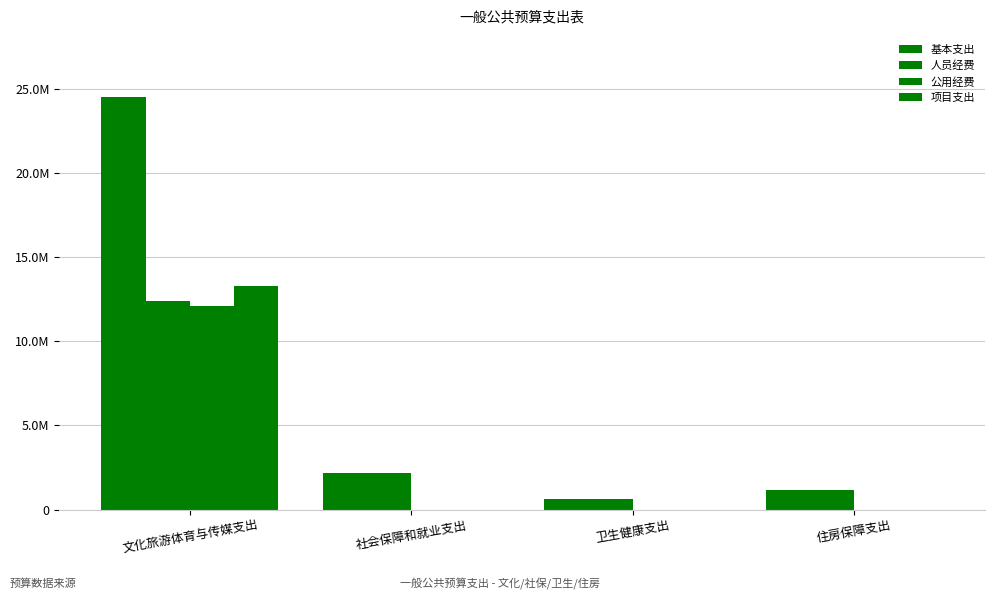

What is the label of the 2nd bar from the left?

社会保障和就业支出